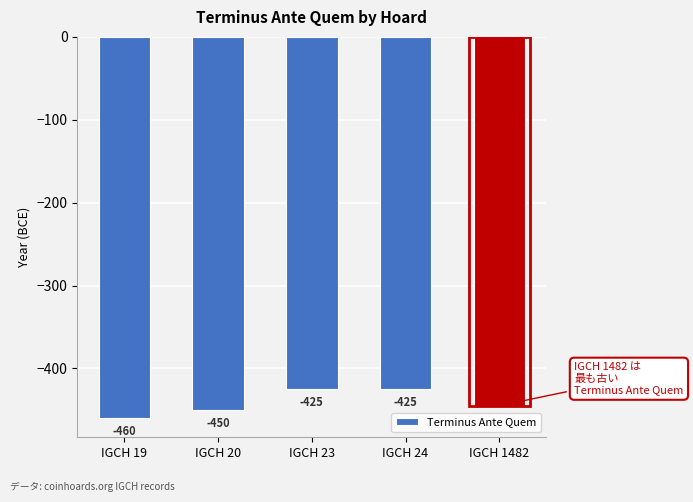

What is the difference between the values at IGCH 1482 and IGCH 24?

20